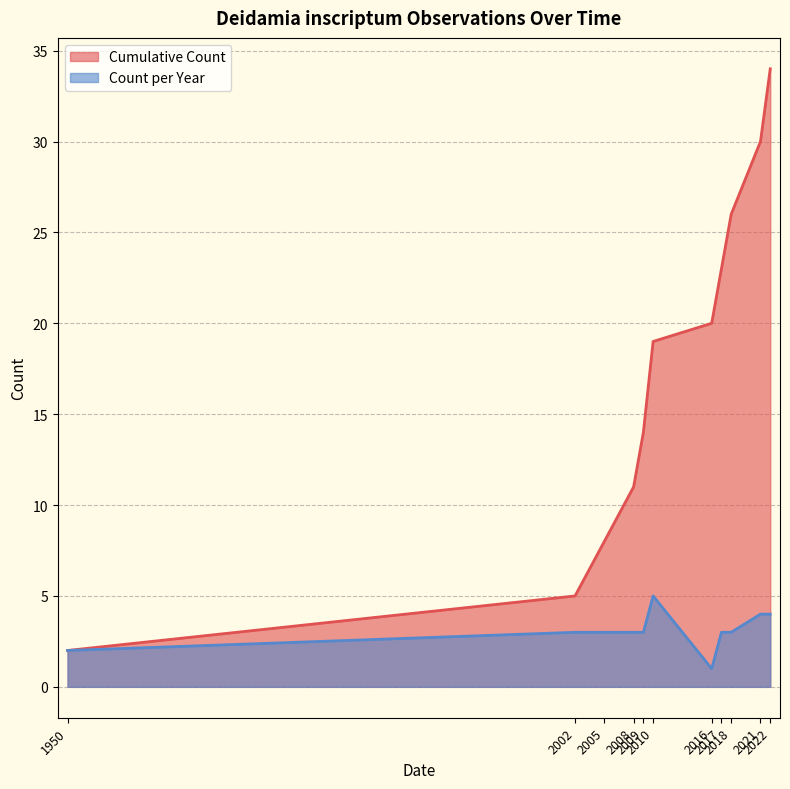

What is the highest value of the Count per Year series?

5